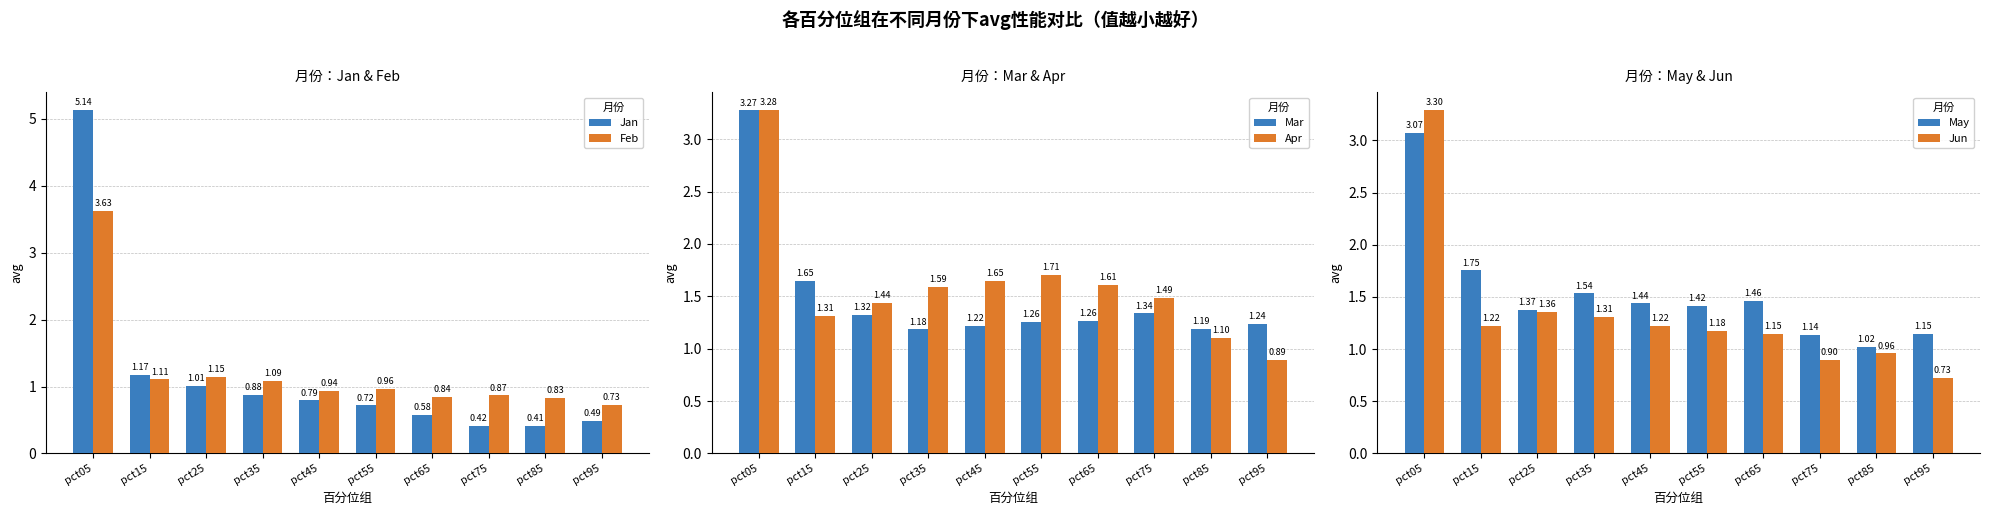

Reading right to left, extract all data points from this chart.

Jan: pct95=0.5	pct85=0.4	pct75=0.4	pct65=0.6	pct55=0.7	pct45=0.8	pct35=0.9	pct25=1.0	pct15=1.2	pct05=5.1
Feb: pct95=0.7	pct85=0.8	pct75=0.9	pct65=0.8	pct55=1.0	pct45=0.9	pct35=1.1	pct25=1.1	pct15=1.1	pct05=3.6
Mar: pct95=1.2	pct85=1.2	pct75=1.3	pct65=1.3	pct55=1.3	pct45=1.2	pct35=1.2	pct25=1.3	pct15=1.6	pct05=3.3
Apr: pct95=0.9	pct85=1.1	pct75=1.5	pct65=1.6	pct55=1.7	pct45=1.6	pct35=1.6	pct25=1.4	pct15=1.3	pct05=3.3
May: pct95=1.1	pct85=1.0	pct75=1.1	pct65=1.5	pct55=1.4	pct45=1.4	pct35=1.5	pct25=1.4	pct15=1.8	pct05=3.1
Jun: pct95=0.7	pct85=1.0	pct75=0.9	pct65=1.1	pct55=1.2	pct45=1.2	pct35=1.3	pct25=1.4	pct15=1.2	pct05=3.3